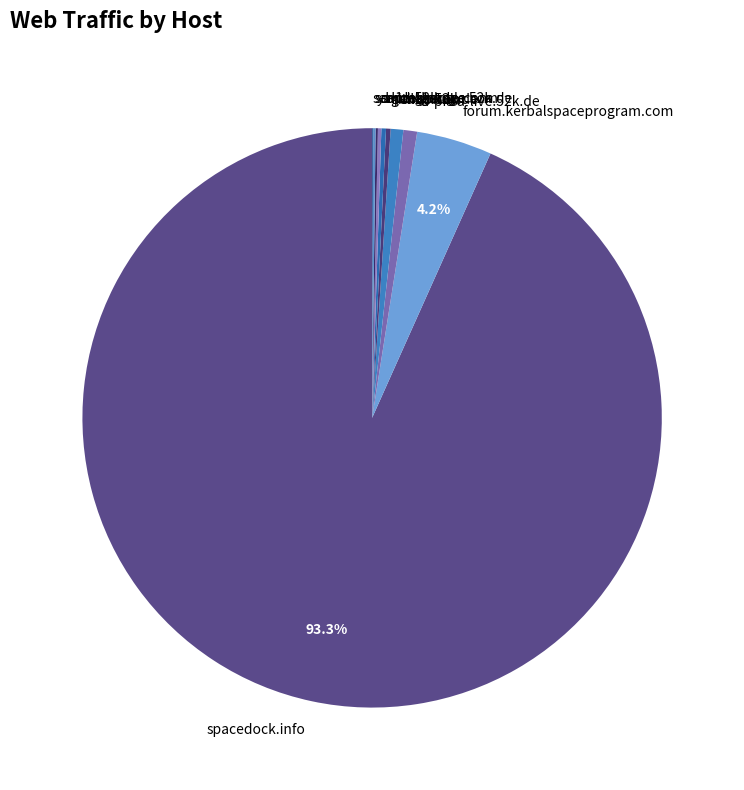

To the nearest percent, what is the average slice percentage?

10%